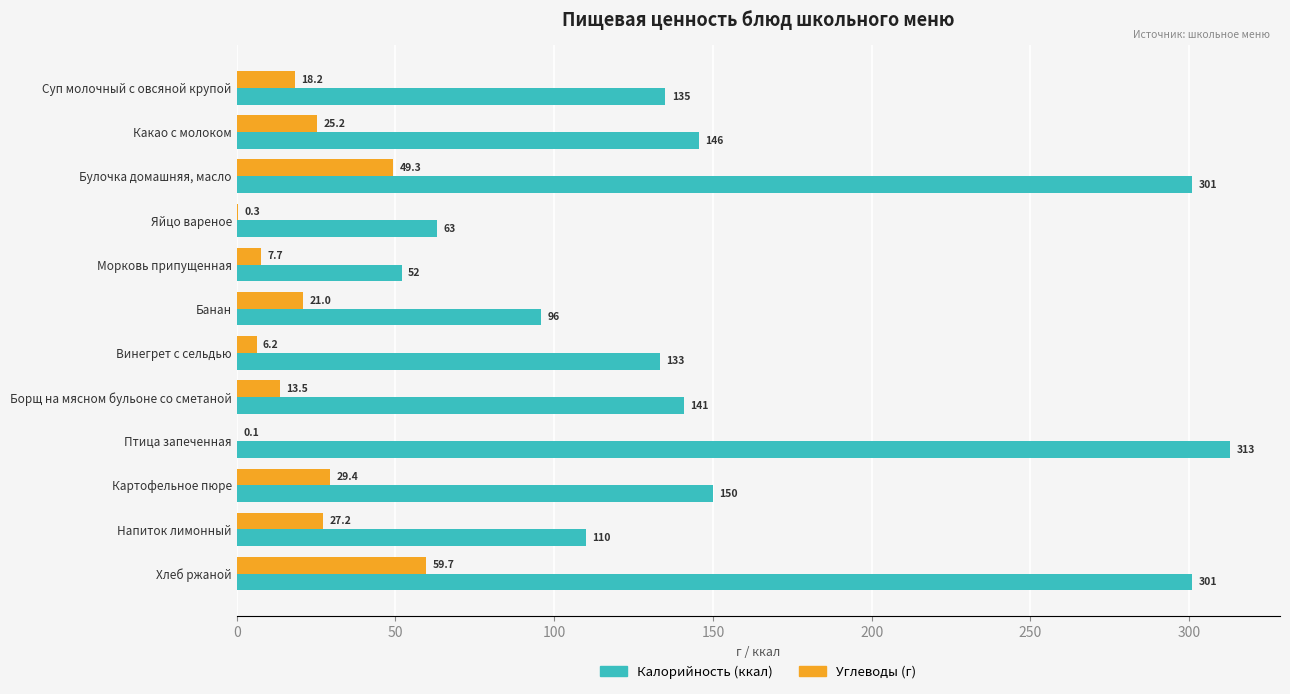

At which category is the sum across all series the highest?

Хлеб ржаной